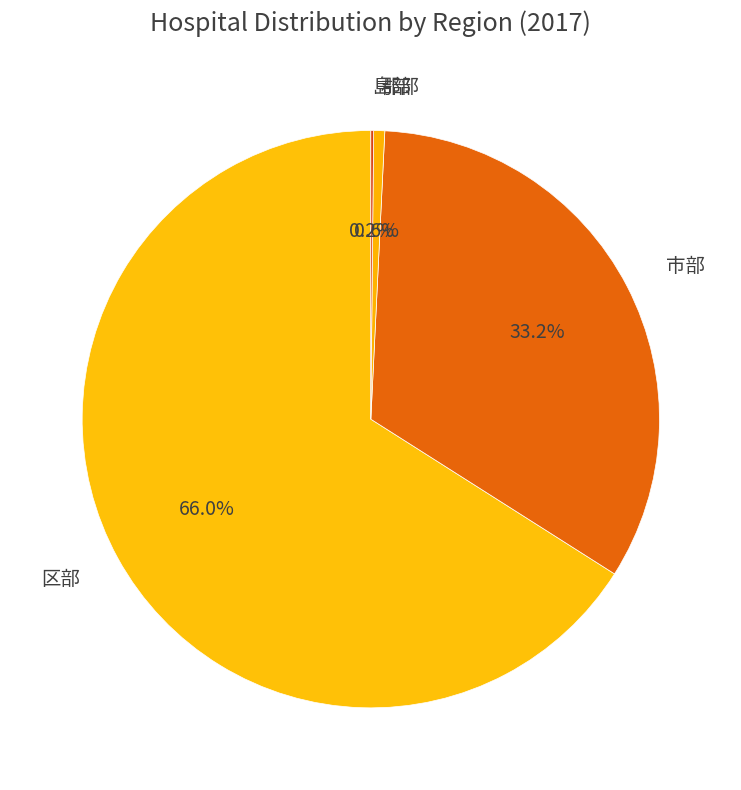

Combined, do 区部 and 郡部 account for over 50%?

Yes